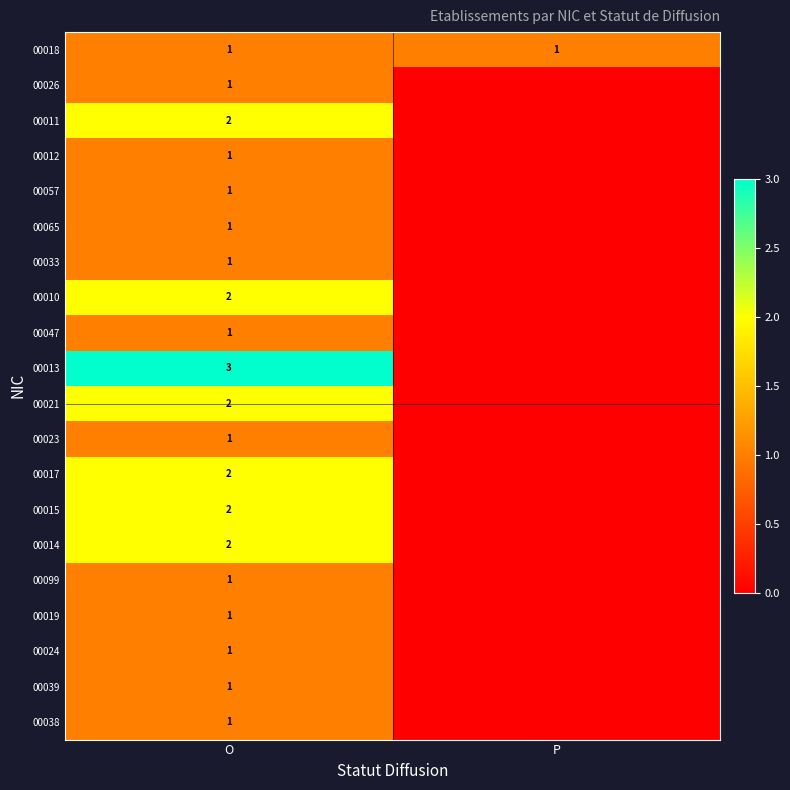

What is the spread (max minus min) of values at P?

1